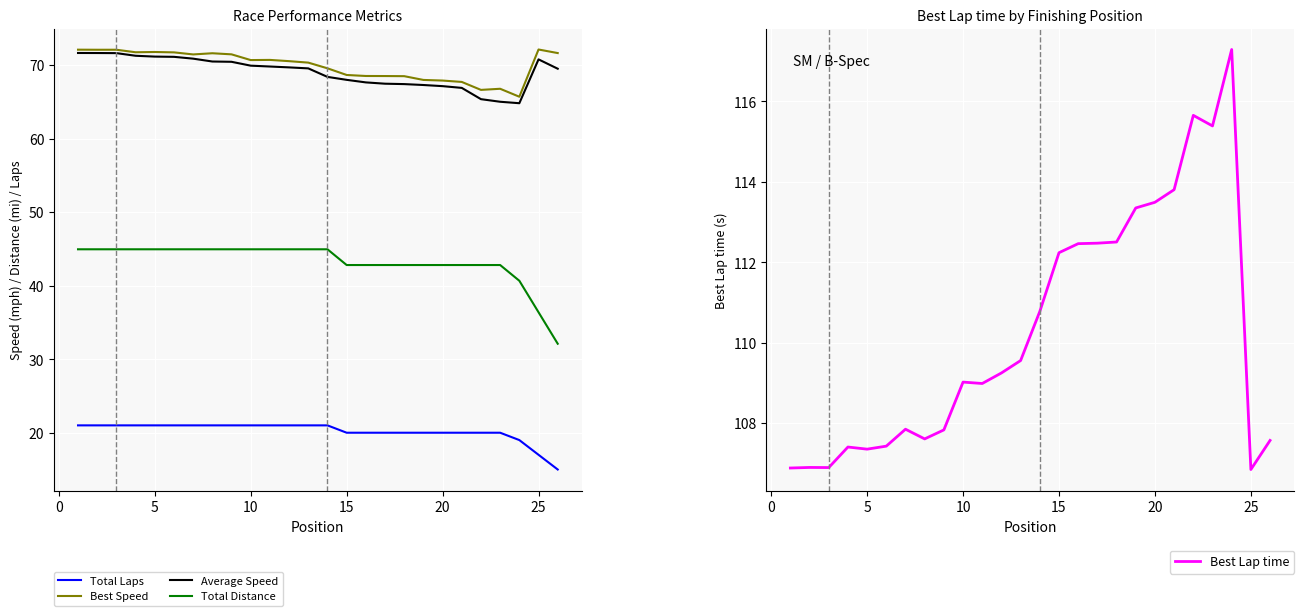

How many data points does each series have?

26